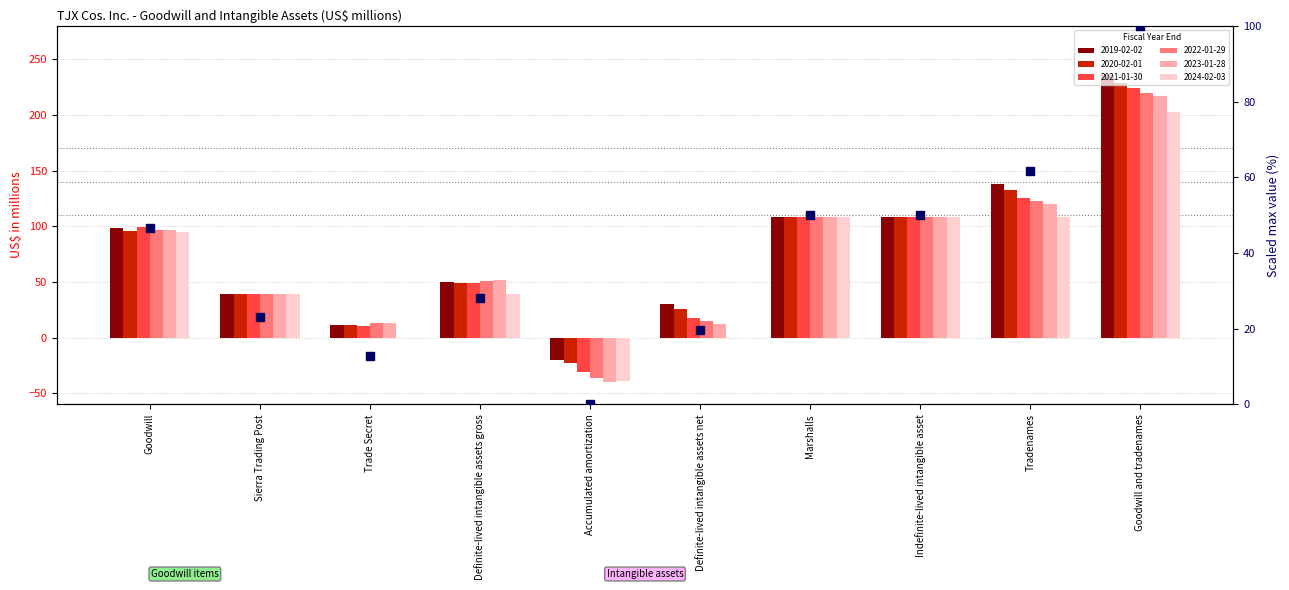

Between Tradenames and Goodwill, which is larger?

Tradenames